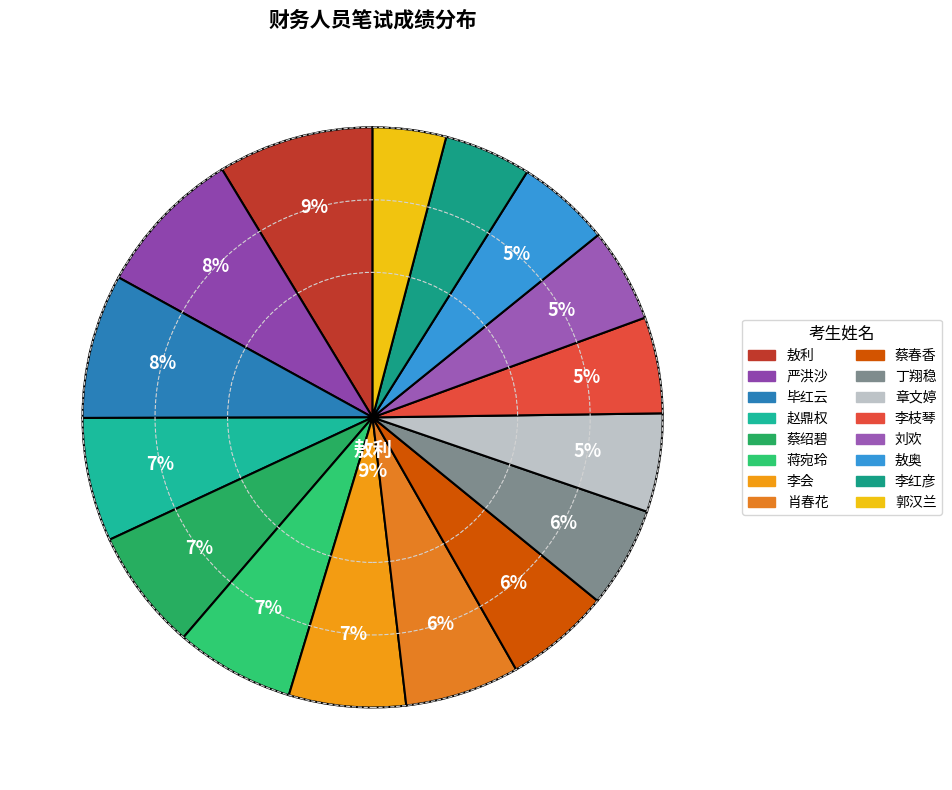

To the nearest percent, what percentage of the pie is 蒋宛玲?

7%